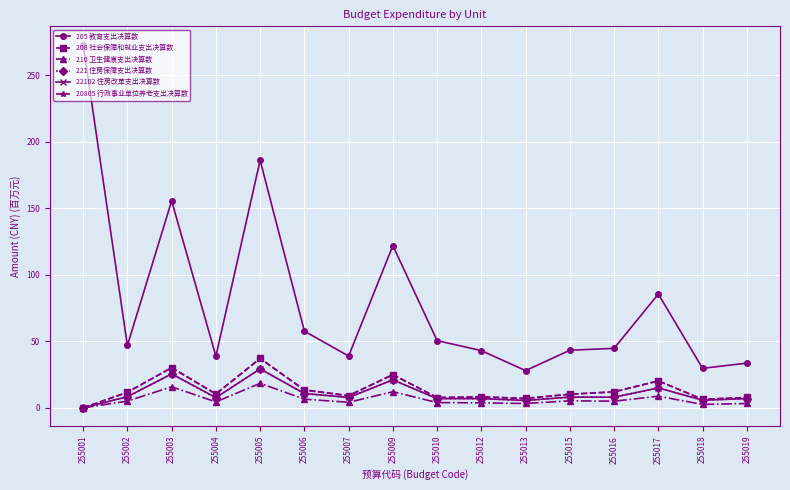

Is this an area chart (filled region under the line)?

No